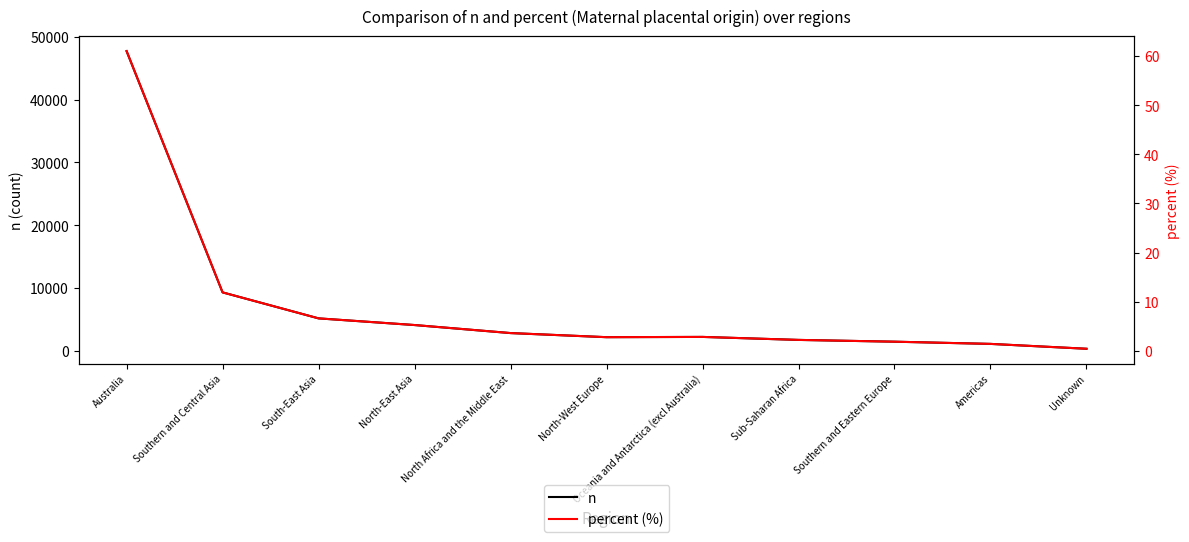

True or false: percent (%) has more than 0 interior local peaks.

True